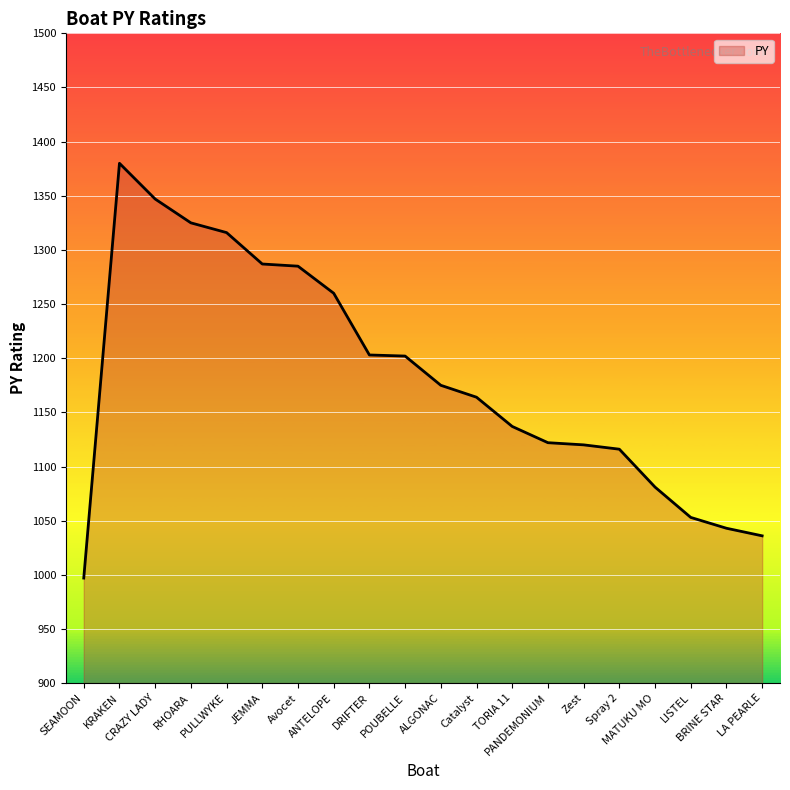

Does the chart have visible grid lines?

Yes